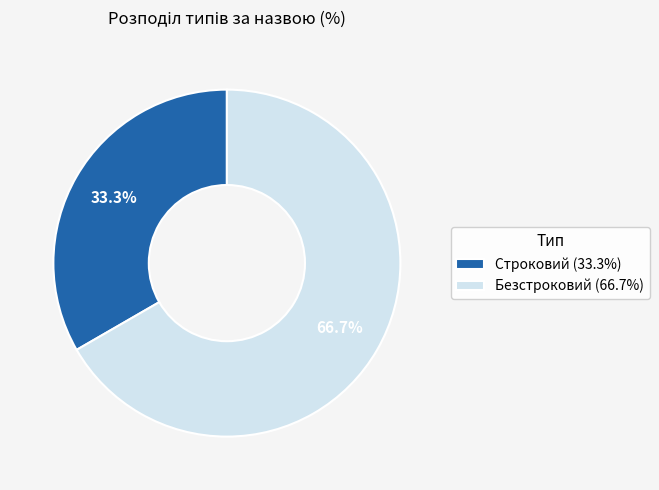

The Безстроковий slice represents 53% of the pie. True or false?

False